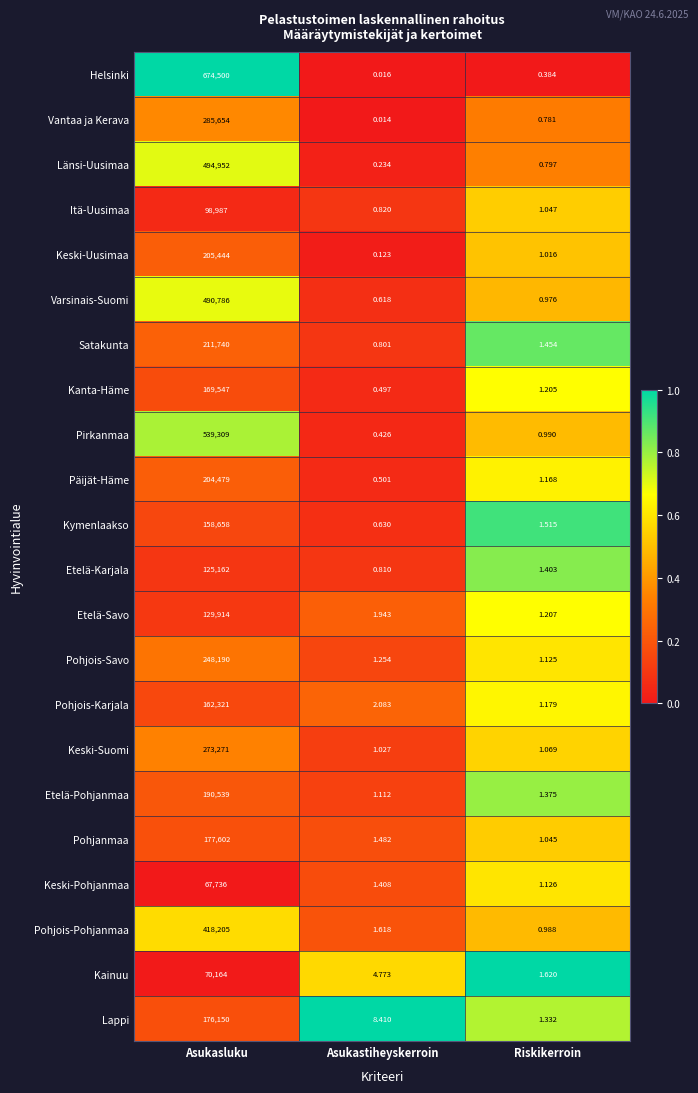

Which series has the largest total across all categories?

Helsinki